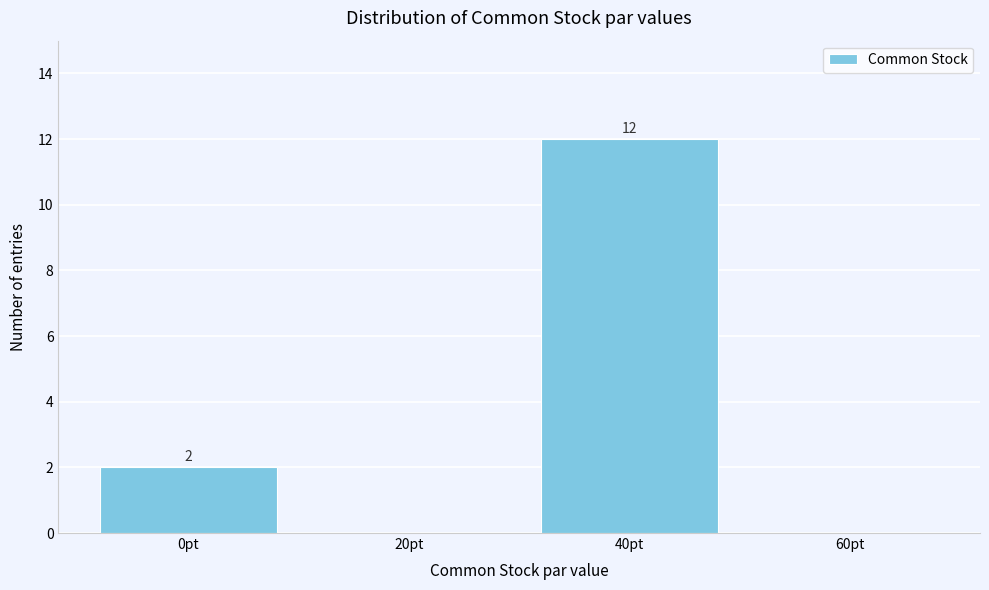

Reading right to left, extract all data points from this chart.

60pt=0	40pt=12	20pt=0	0pt=2